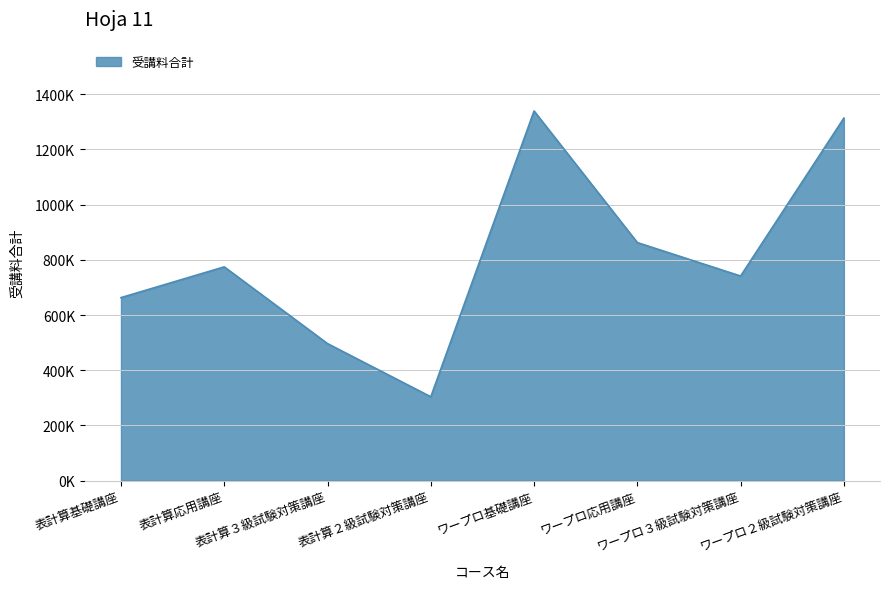

Is this an area chart (filled region under the line)?

Yes